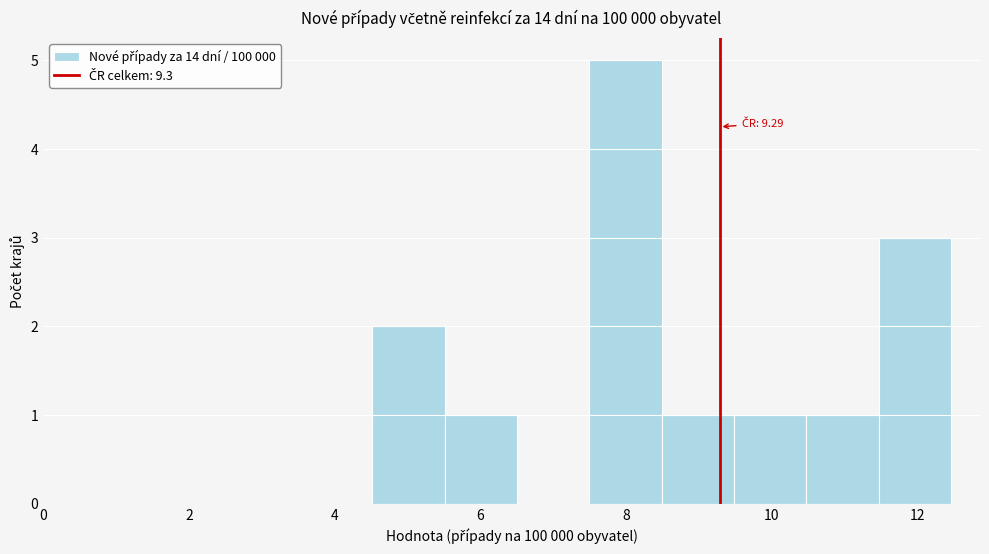

Over which range of the x-axis is the bar tallest?

7.4 to 8.4